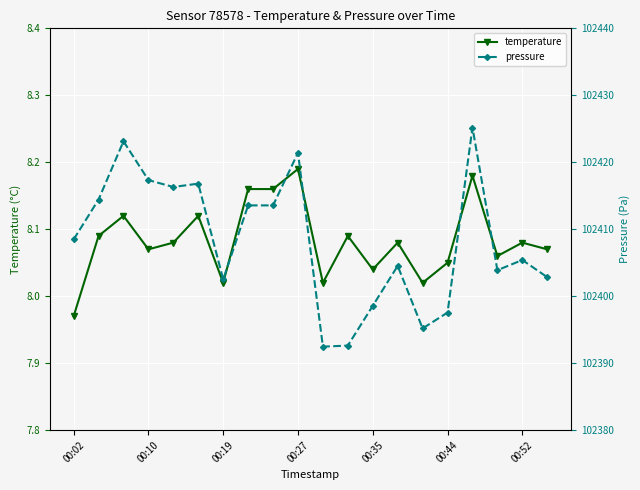

What is the maximum value for pressure?

102425.2